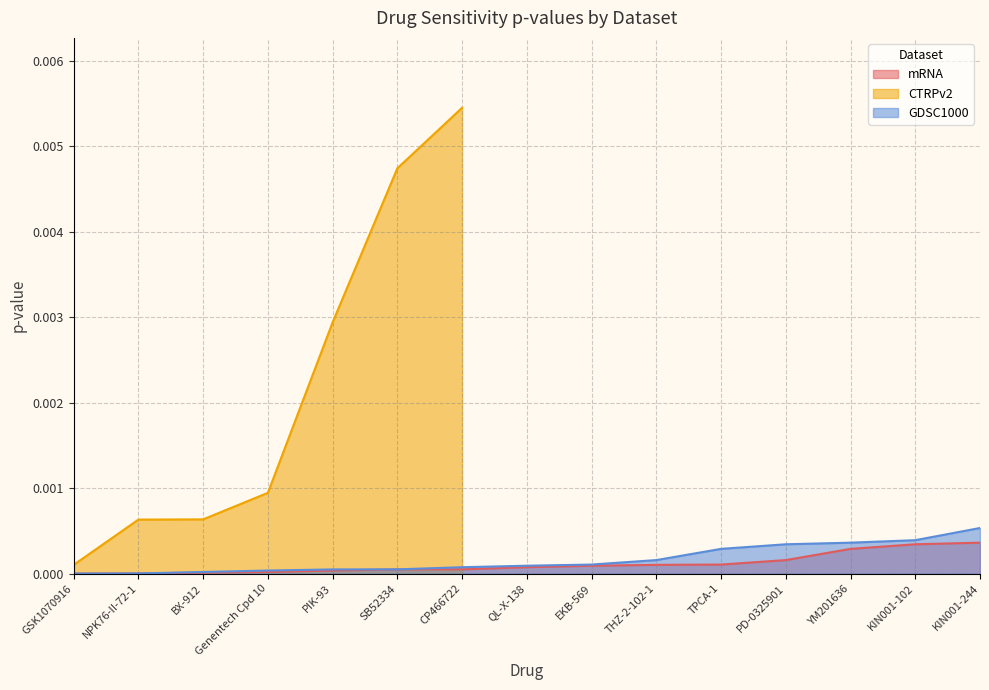

The value of GDSC1000 at NPK76-II-72-1 is 0.0. True or false?

True